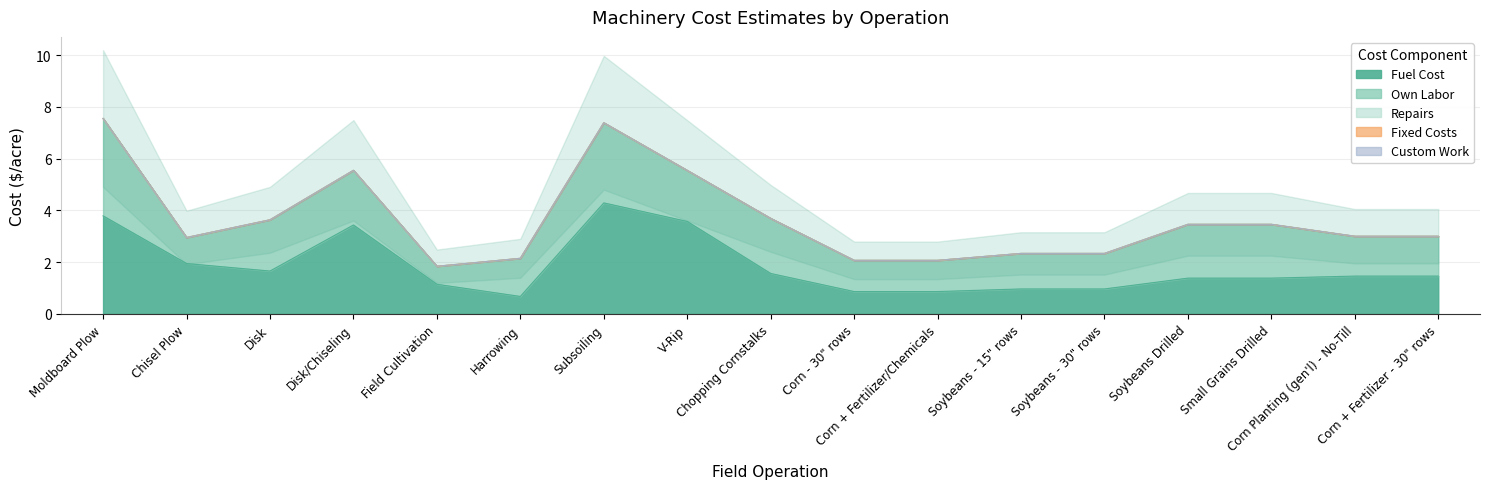

True or false: Fixed Costs and Fuel Cost cross at least once.

False